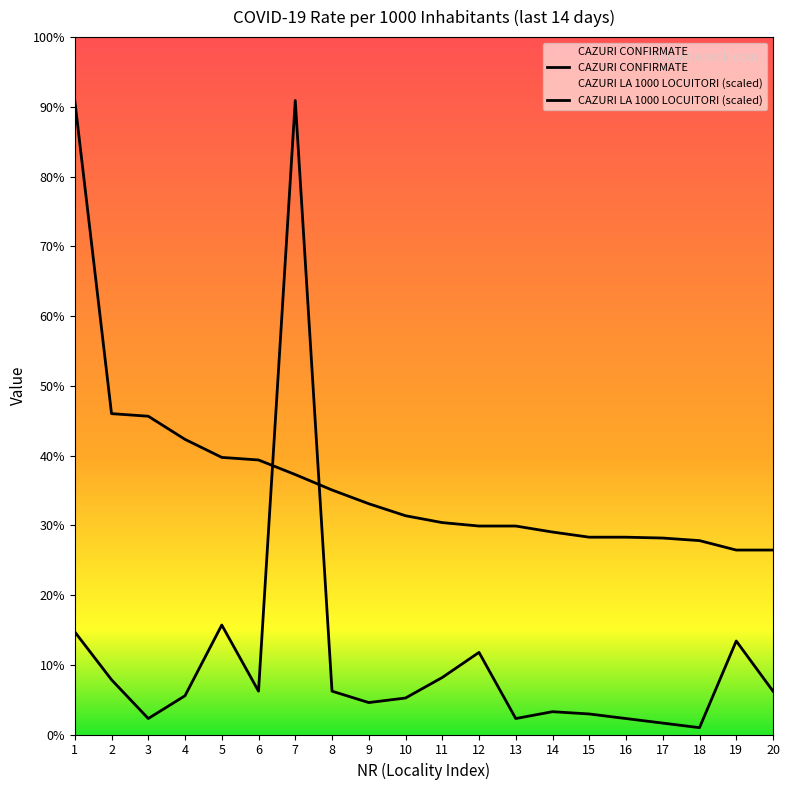

Where is CAZURI LA 1000 DE LOCUITORI nearest to the value 179?

2